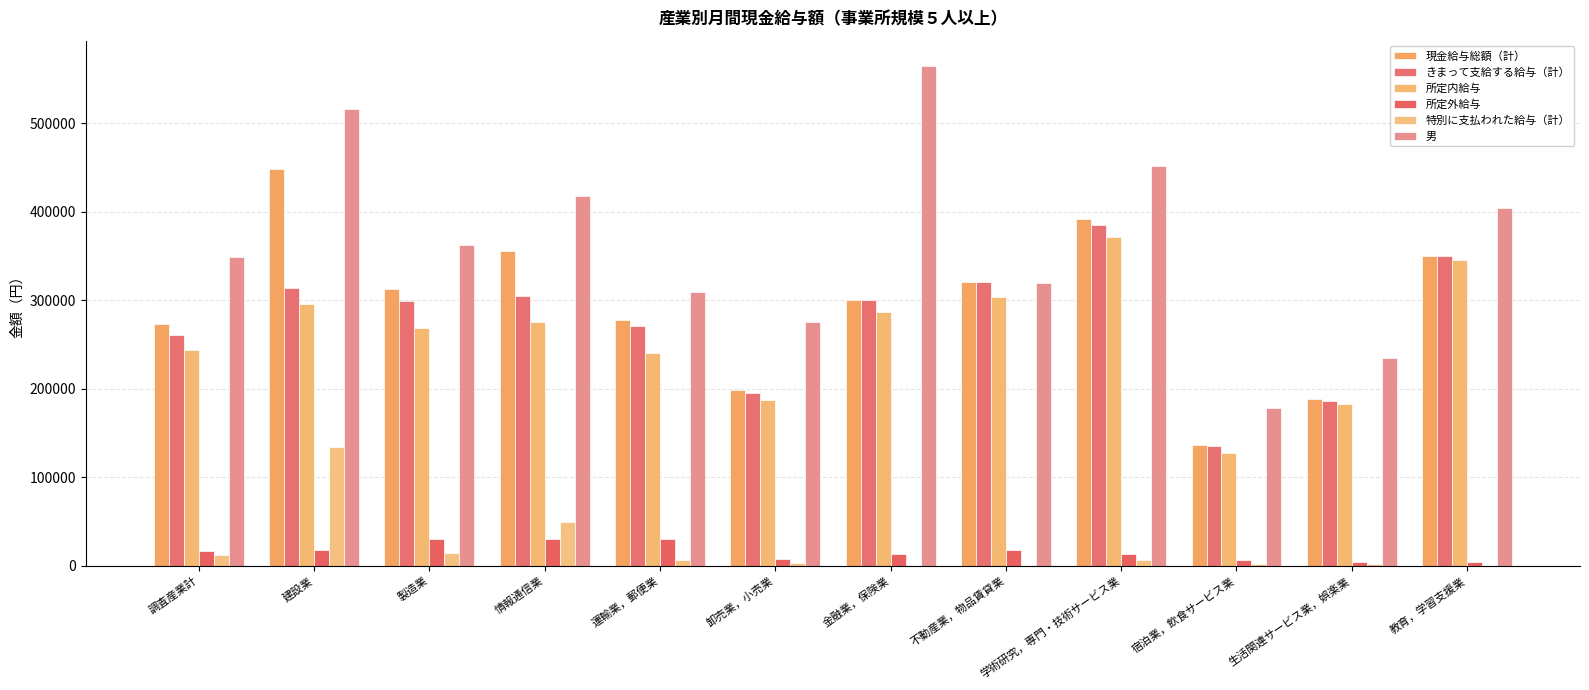

What are all the series names shown in the legend?

現金給与総額（計）, きまって支給する給与（計）, 所定内給与, 所定外給与, 特別に支払われた給与（計）, 男